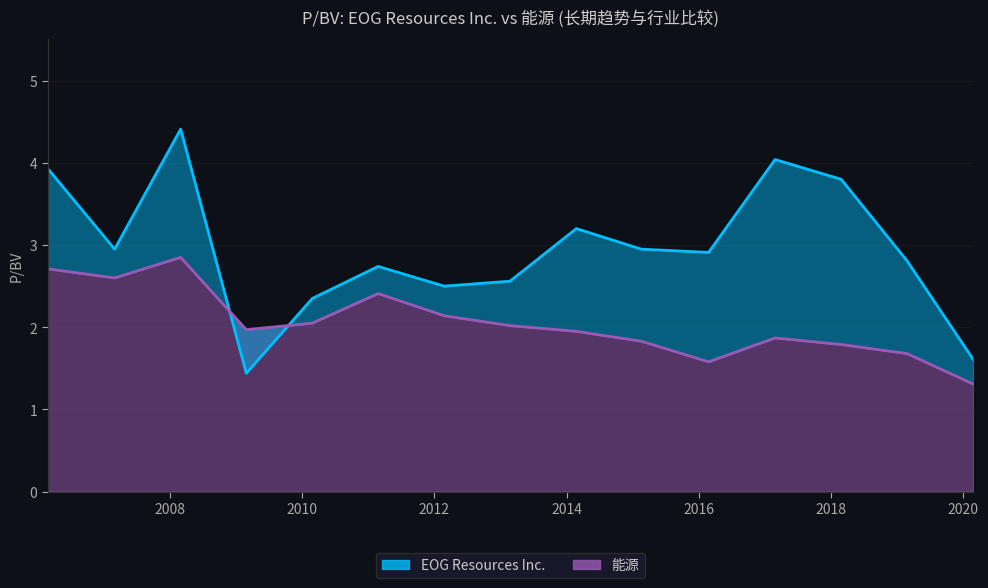

Which series has the widest spread of values?

EOG Resources Inc.